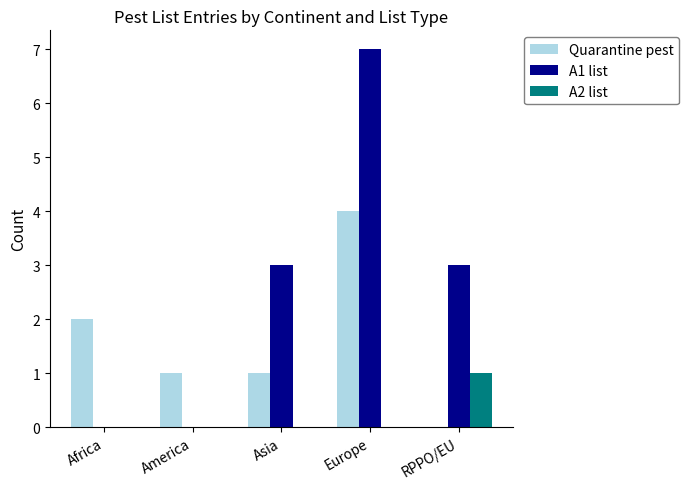

Between America and Europe, which series saw the biggest shift?

A1 list